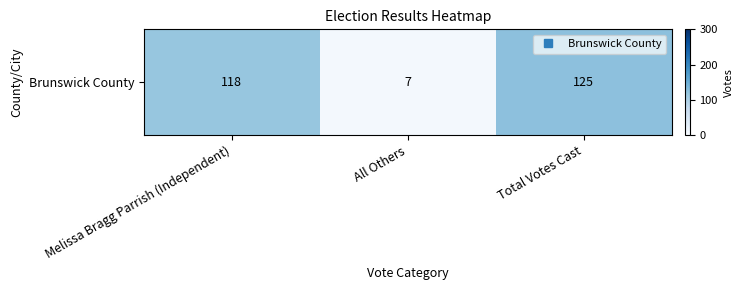

Rank the categories by value from lowest to highest.

All Others, Melissa Bragg Parrish (Independent), Total Votes Cast